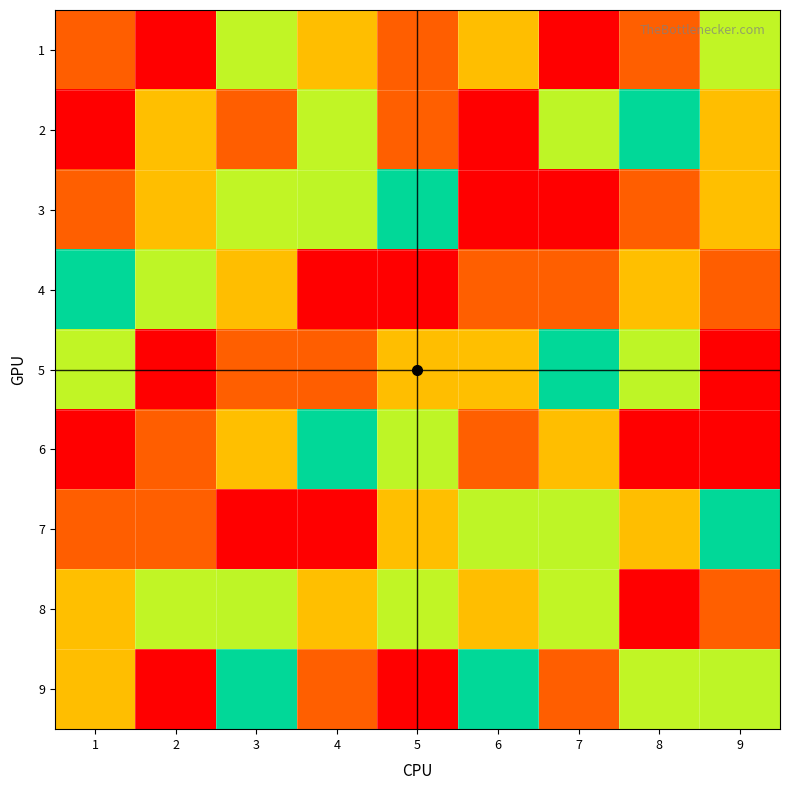

At which category is the sum across all series the highest?

1